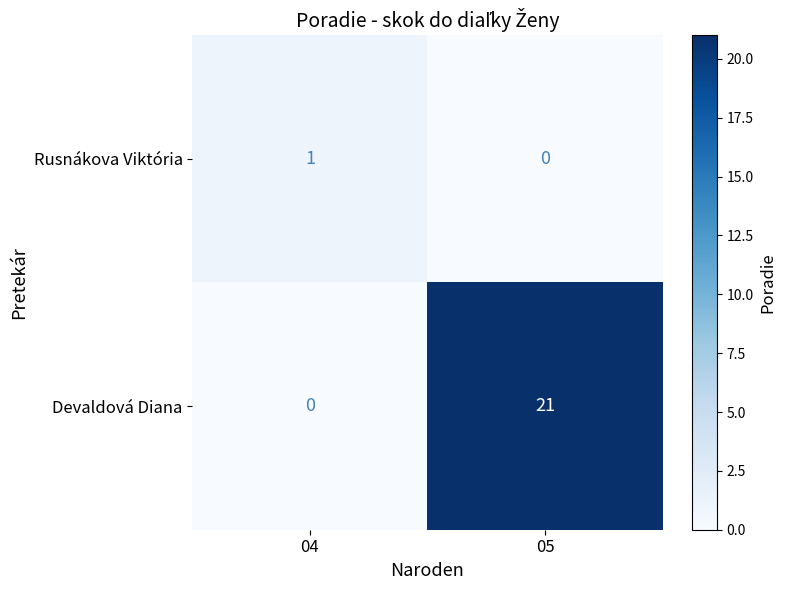

True or false: Rusnákova Viktória has a value of 0 at 05.

True